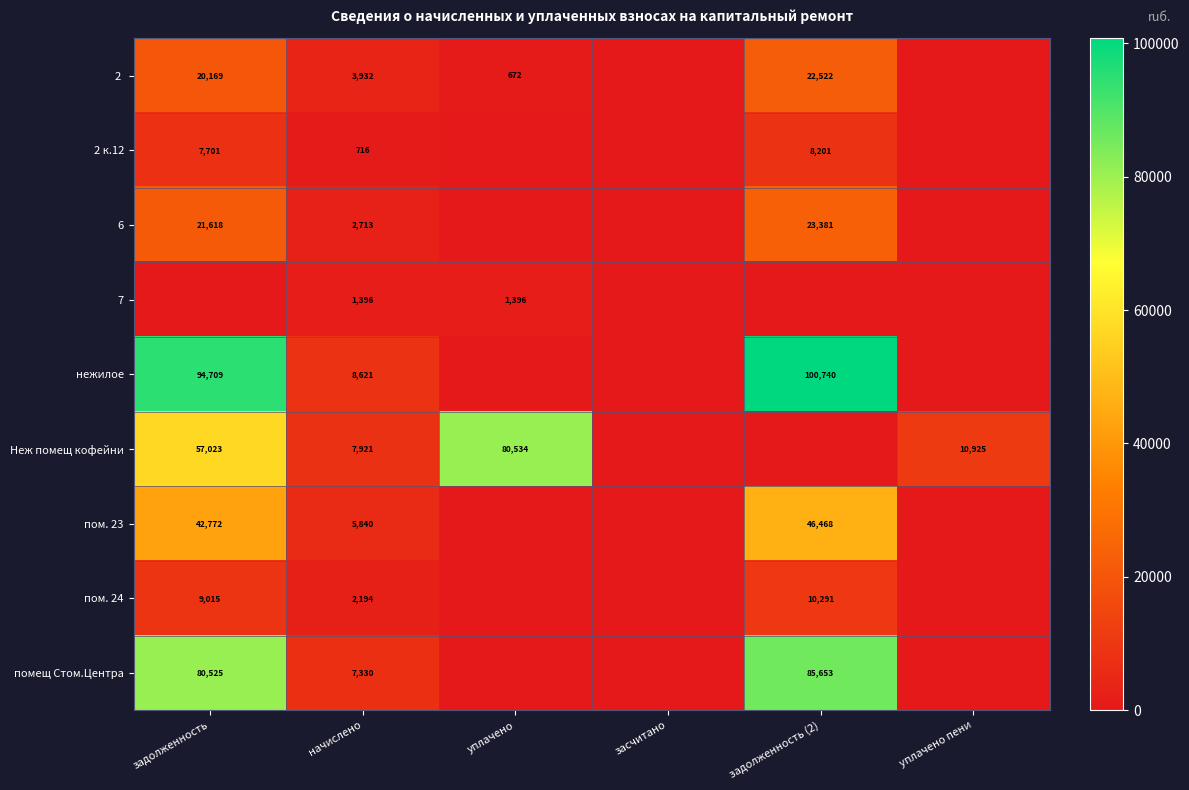

True or false: Неж помещ кофейни has a value of 7921 at начислено.

True